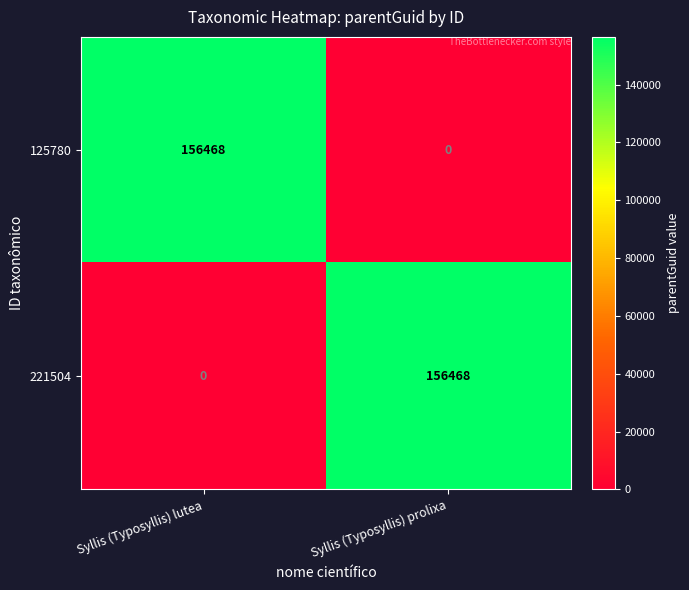

True or false: 125780 has a value of 54573 at Syllis (Typosyllis) prolixa.

False